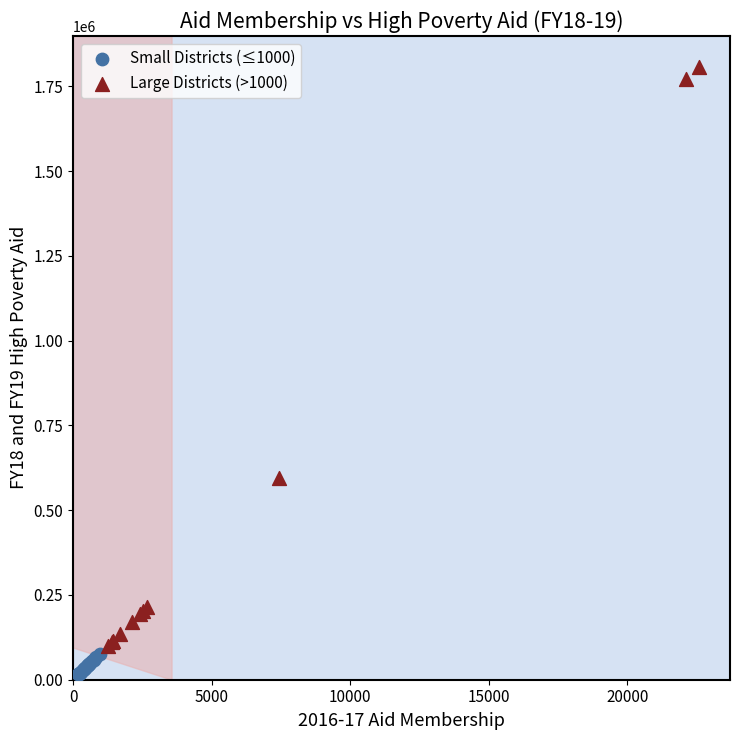

What are all the series names shown in the legend?

Small Districts (≤1000), Large Districts (>1000)